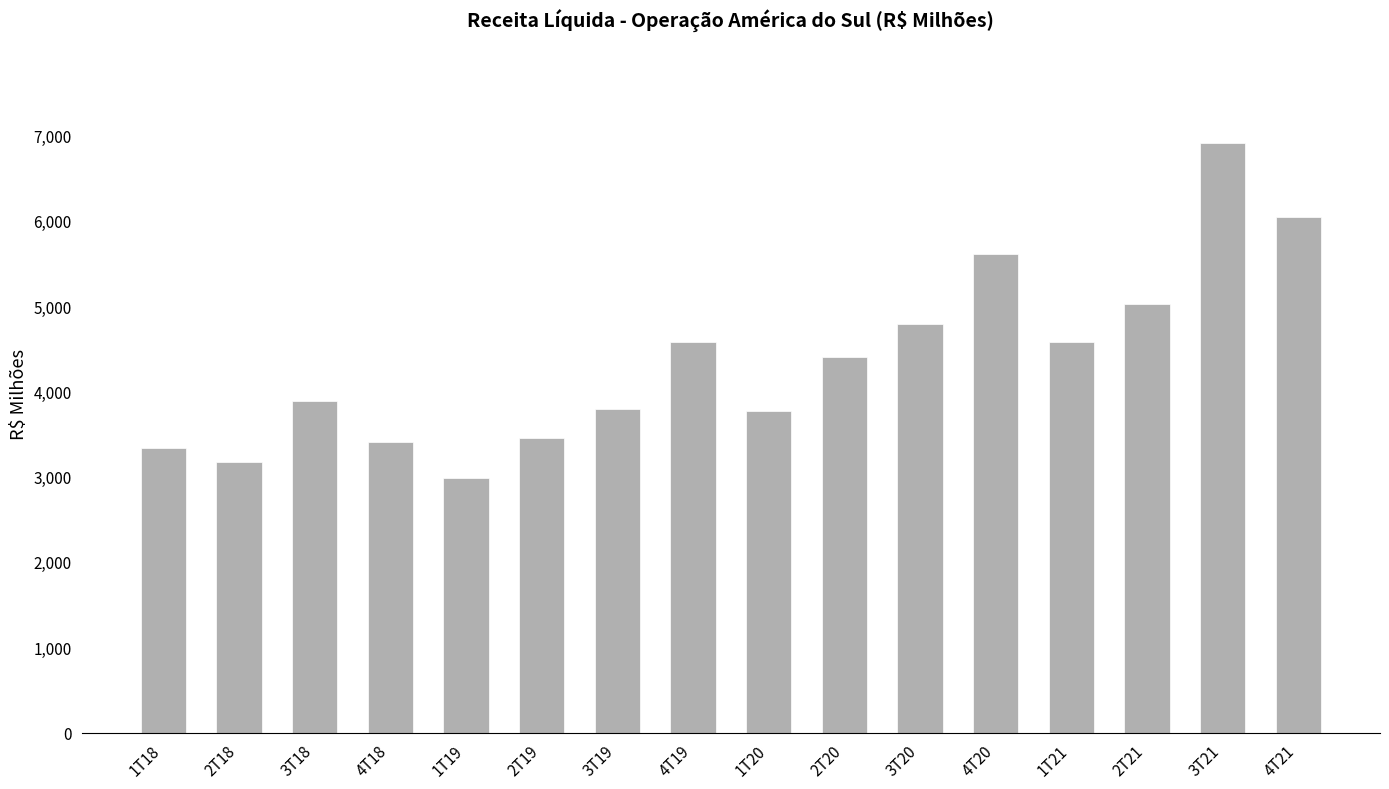

The chart shows a value of 4792.8 at 3T20. True or false?

True